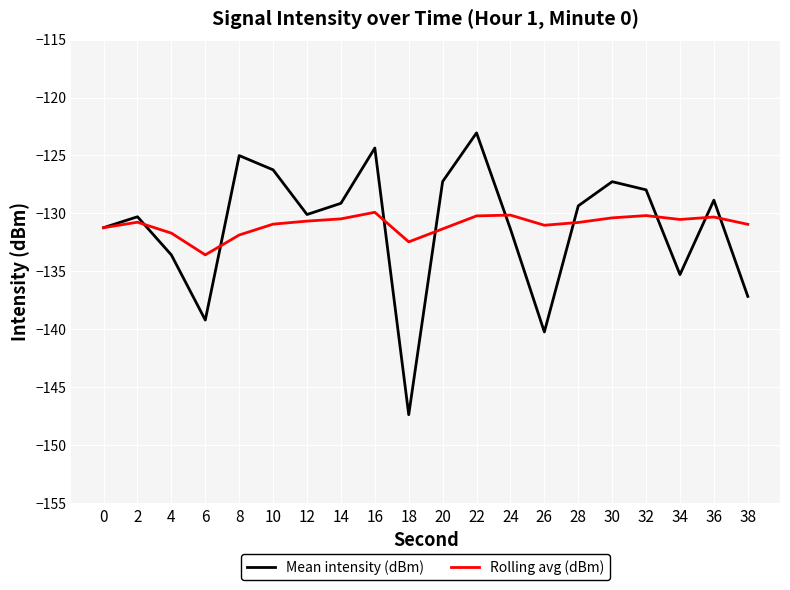

What is the total value across all series at 38?

-268.1